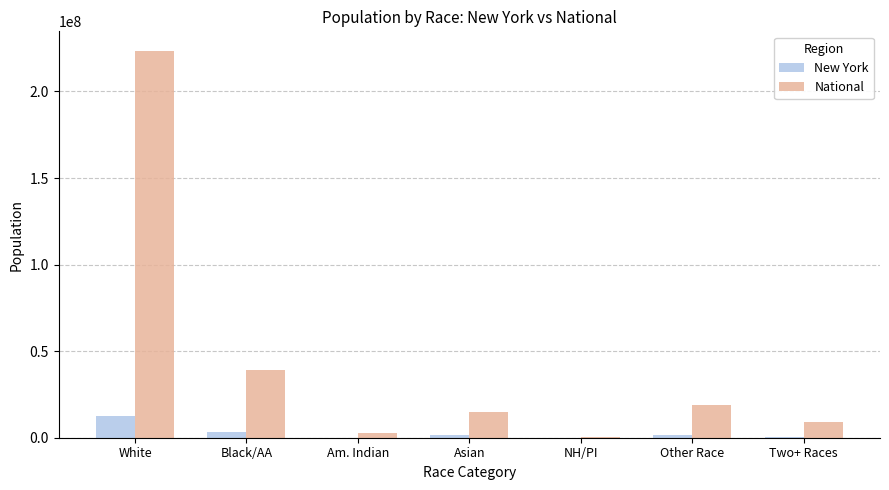

What is the total value across all series at Asian?

16094496